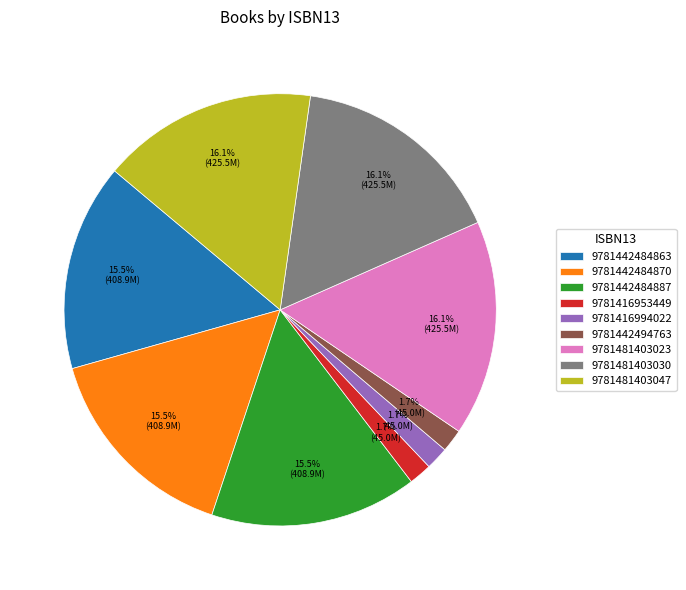

To the nearest percent, what is the difference between the largest and smallest slice percentages?

14%